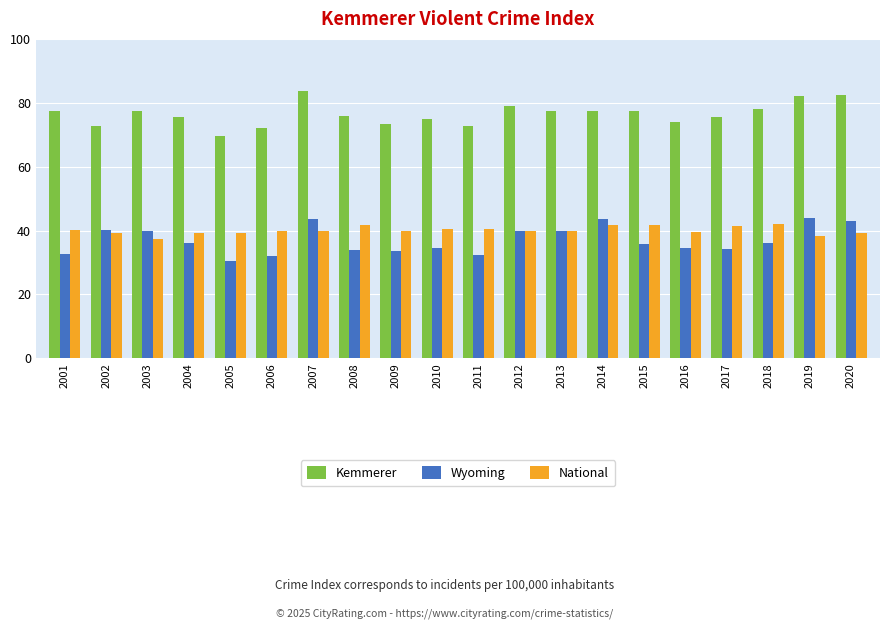

Is it true that Kemmerer equals 77.5 at 2014?

True